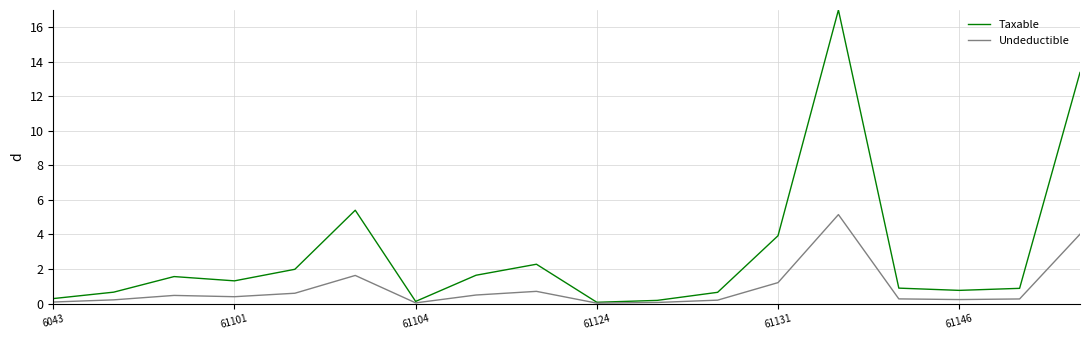

Which series has the largest total across all categories?

Taxable